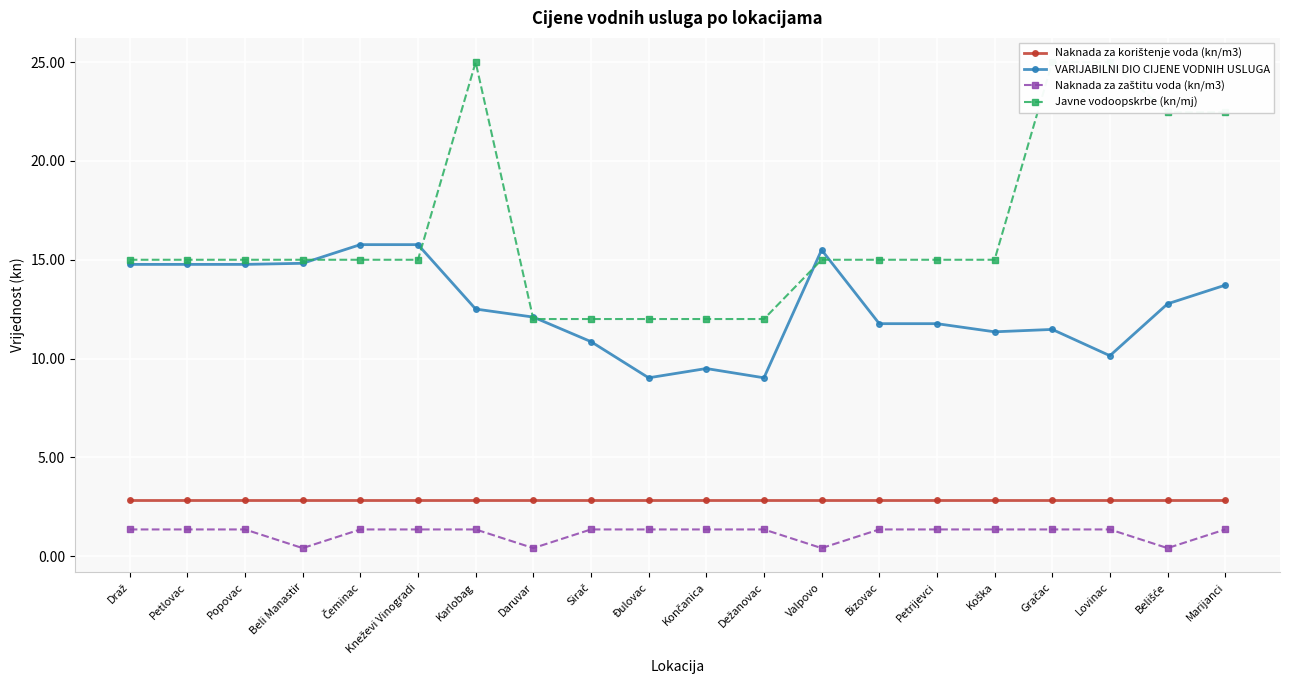

True or false: VARIJABILNI DIO CIJENE VODNIH USLUGA and Naknada za korištenje voda (kn/m3) cross at least once.

False